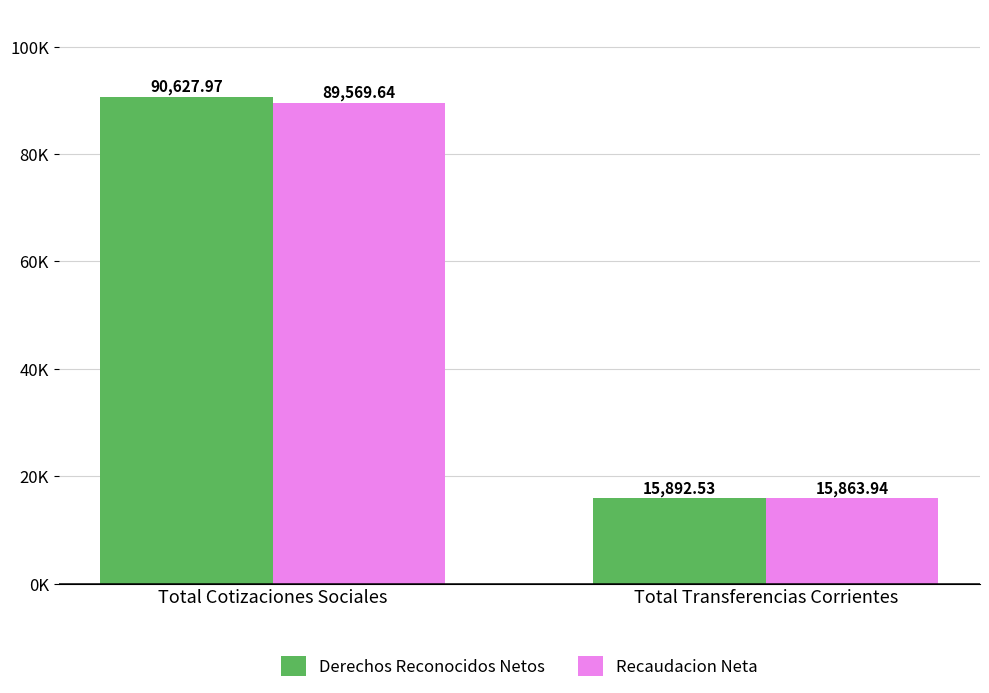

The Derechos Reconocidos Netos series shows 36716.5 at Total Cotizaciones Sociales. True or false?

False